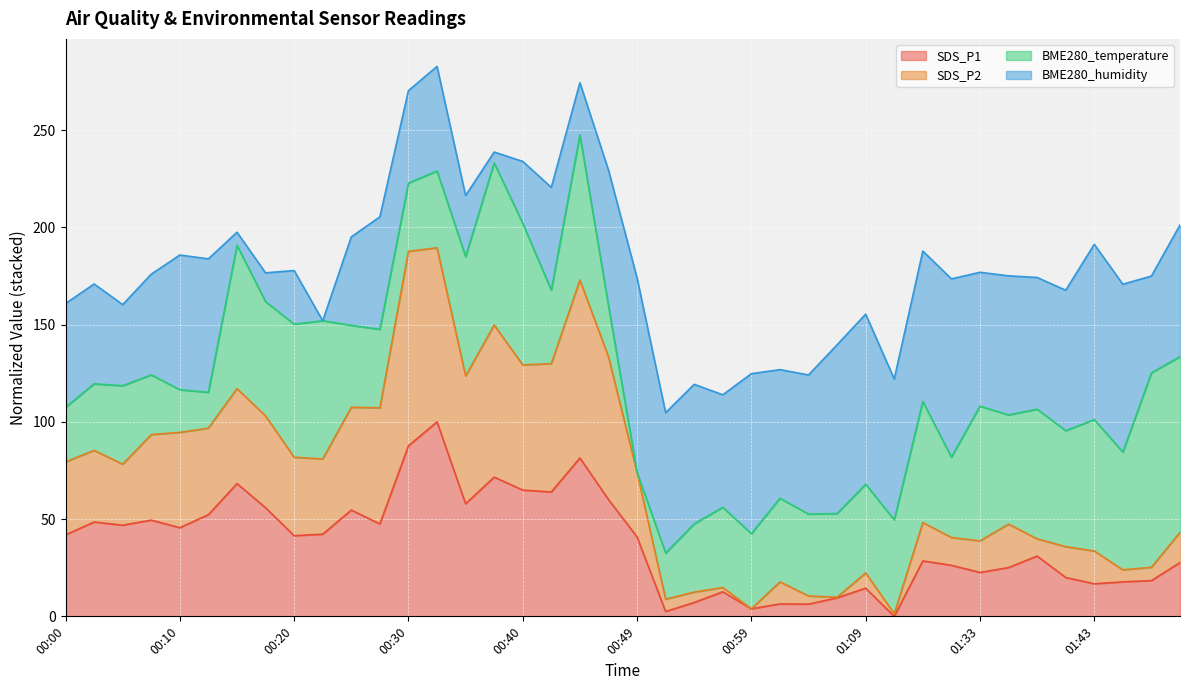

Where is the first local minimum for SDS_P1?

00:05